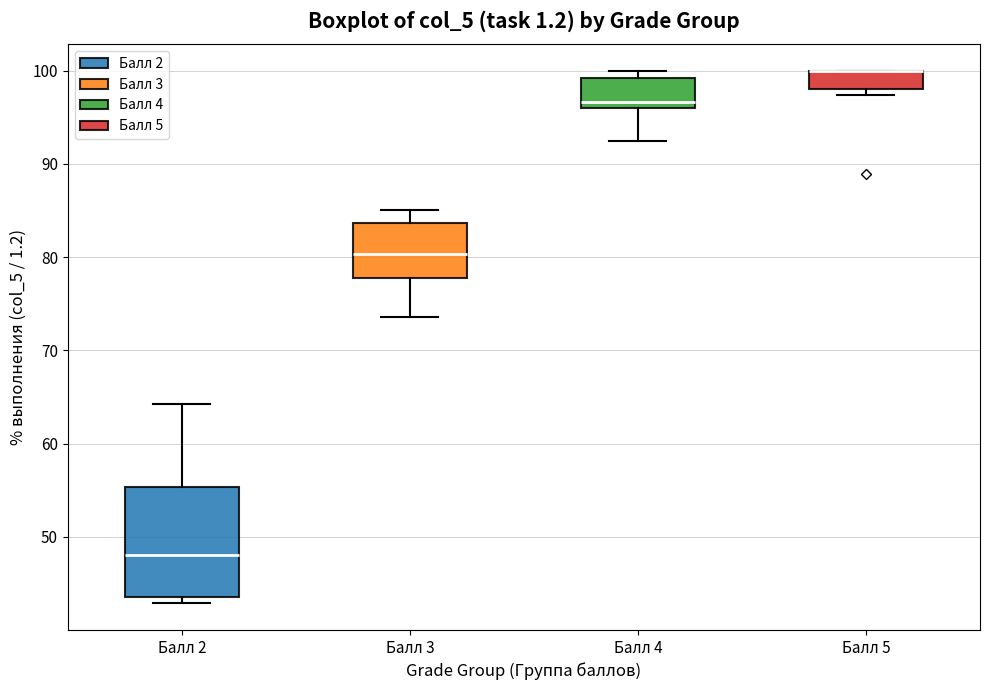

Reading left to right, transcribe this box plot: for each box, give where its median line is, the range the box spans, and where its two whiskers end, as read against the y-axis. The values are not printed on the chart, so give them approximately, as read against the axis.

Балл 2: median 48, box 44 to 55, whiskers 43 to 64
Балл 3: median 80, box 78 to 84, whiskers 74 to 85
Балл 4: median 97, box 96 to 99, whiskers 93 to 100
Балл 5: median 100 (drawn on the box's upper edge), box 98 to 100, whiskers 97 to 100